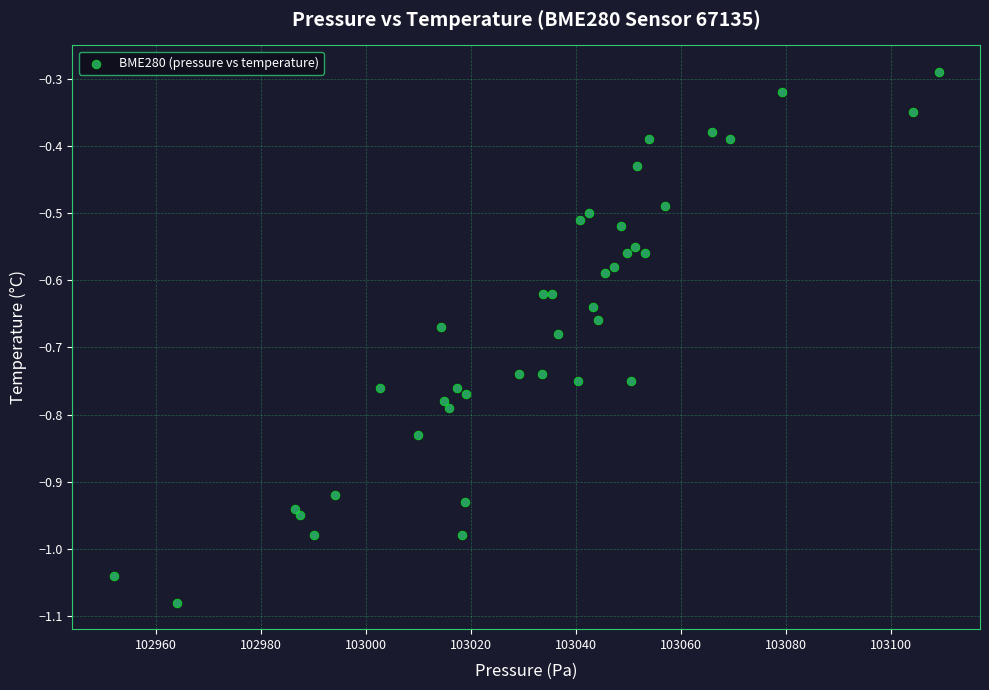

What is the range of Y values (max minus min)?

0.8